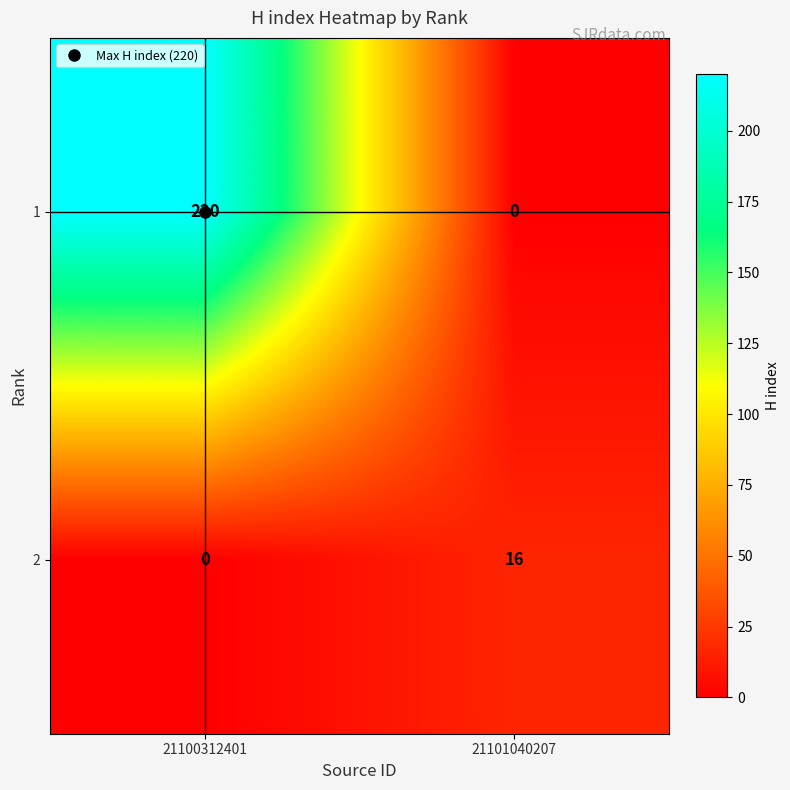

The value of 1 at 21101040207 is 144. True or false?

False